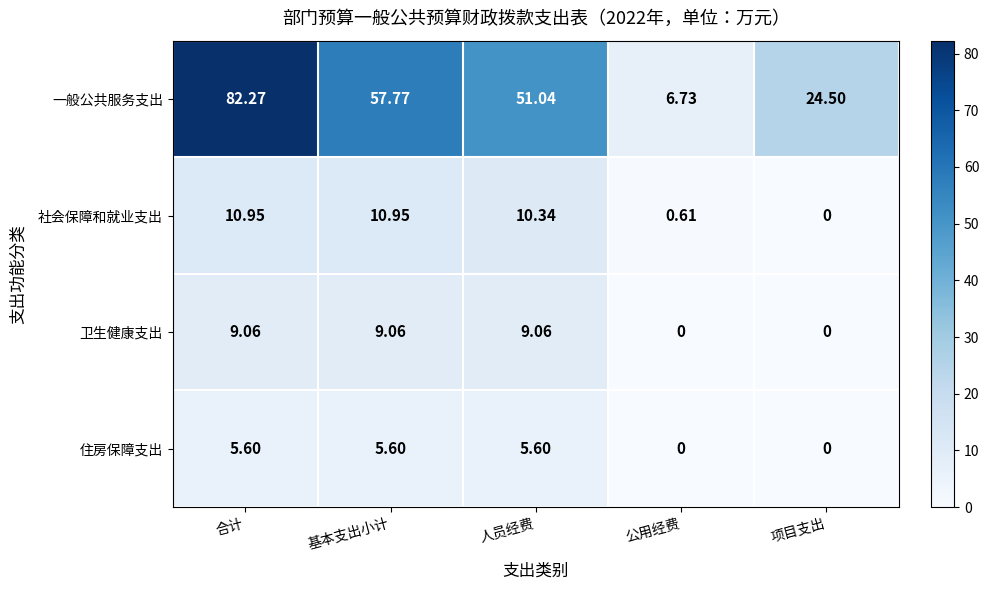

At which category does the chart reach its peak across all series?

合计